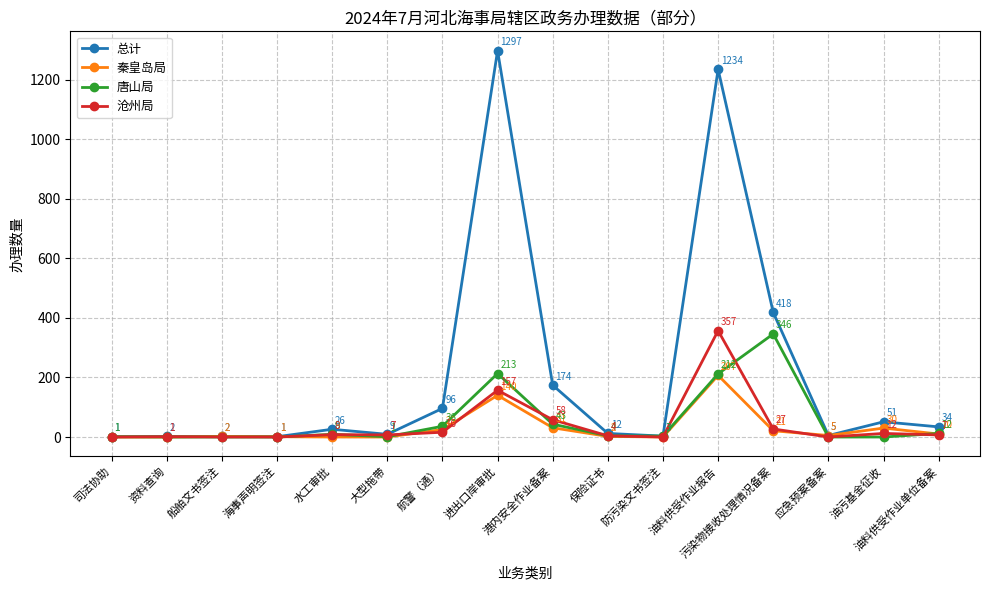

Which series has the widest spread of values?

总计